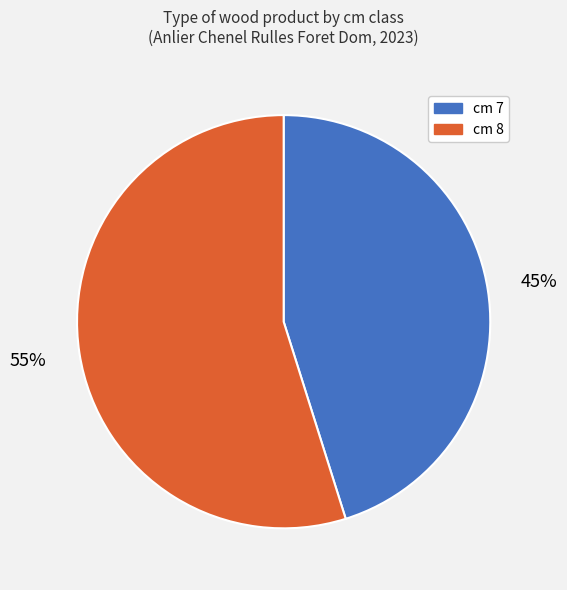

To the nearest percent, what is the average slice percentage?

50%